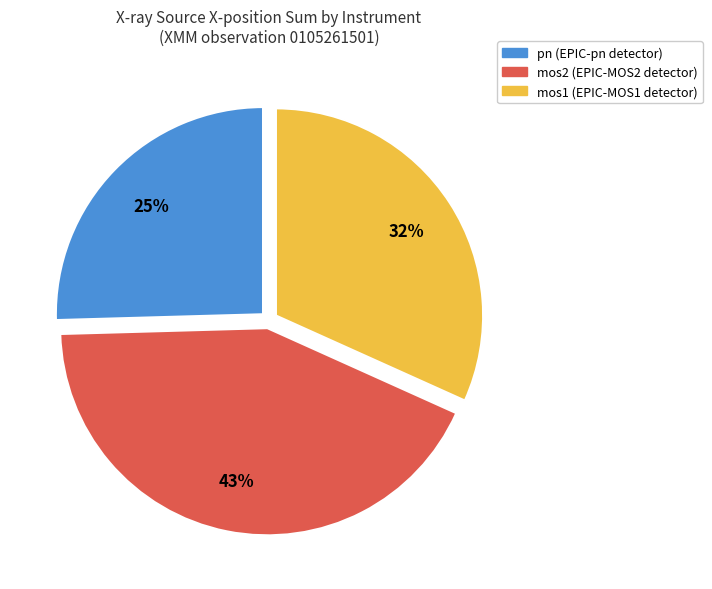

Is the sum of mos2 and pn greater than half?

Yes